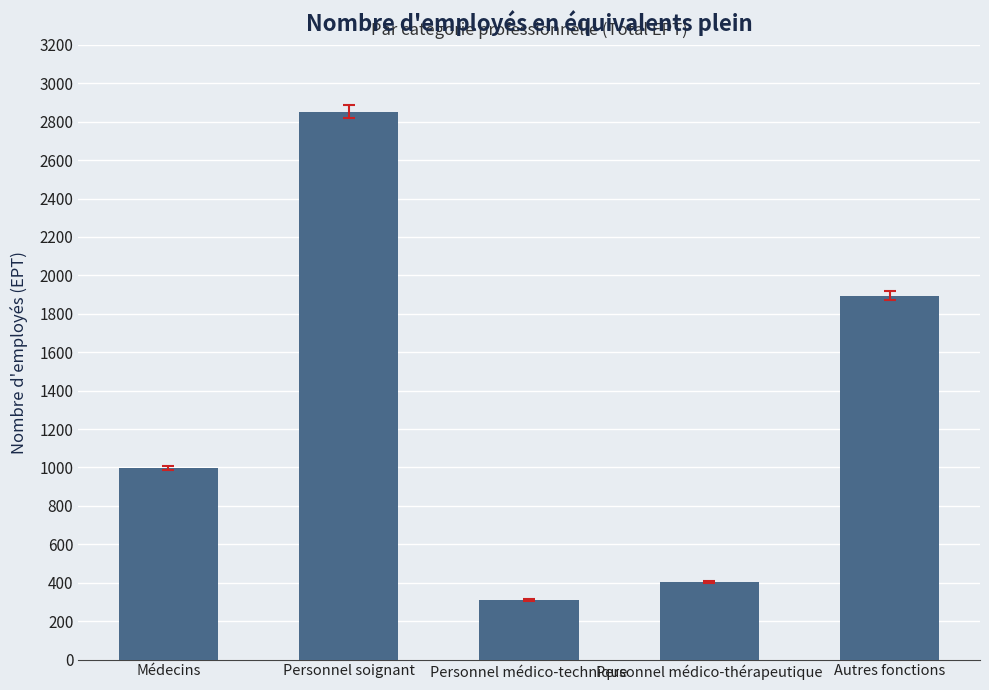

What is the value of the 1st bar from the left?

997.6